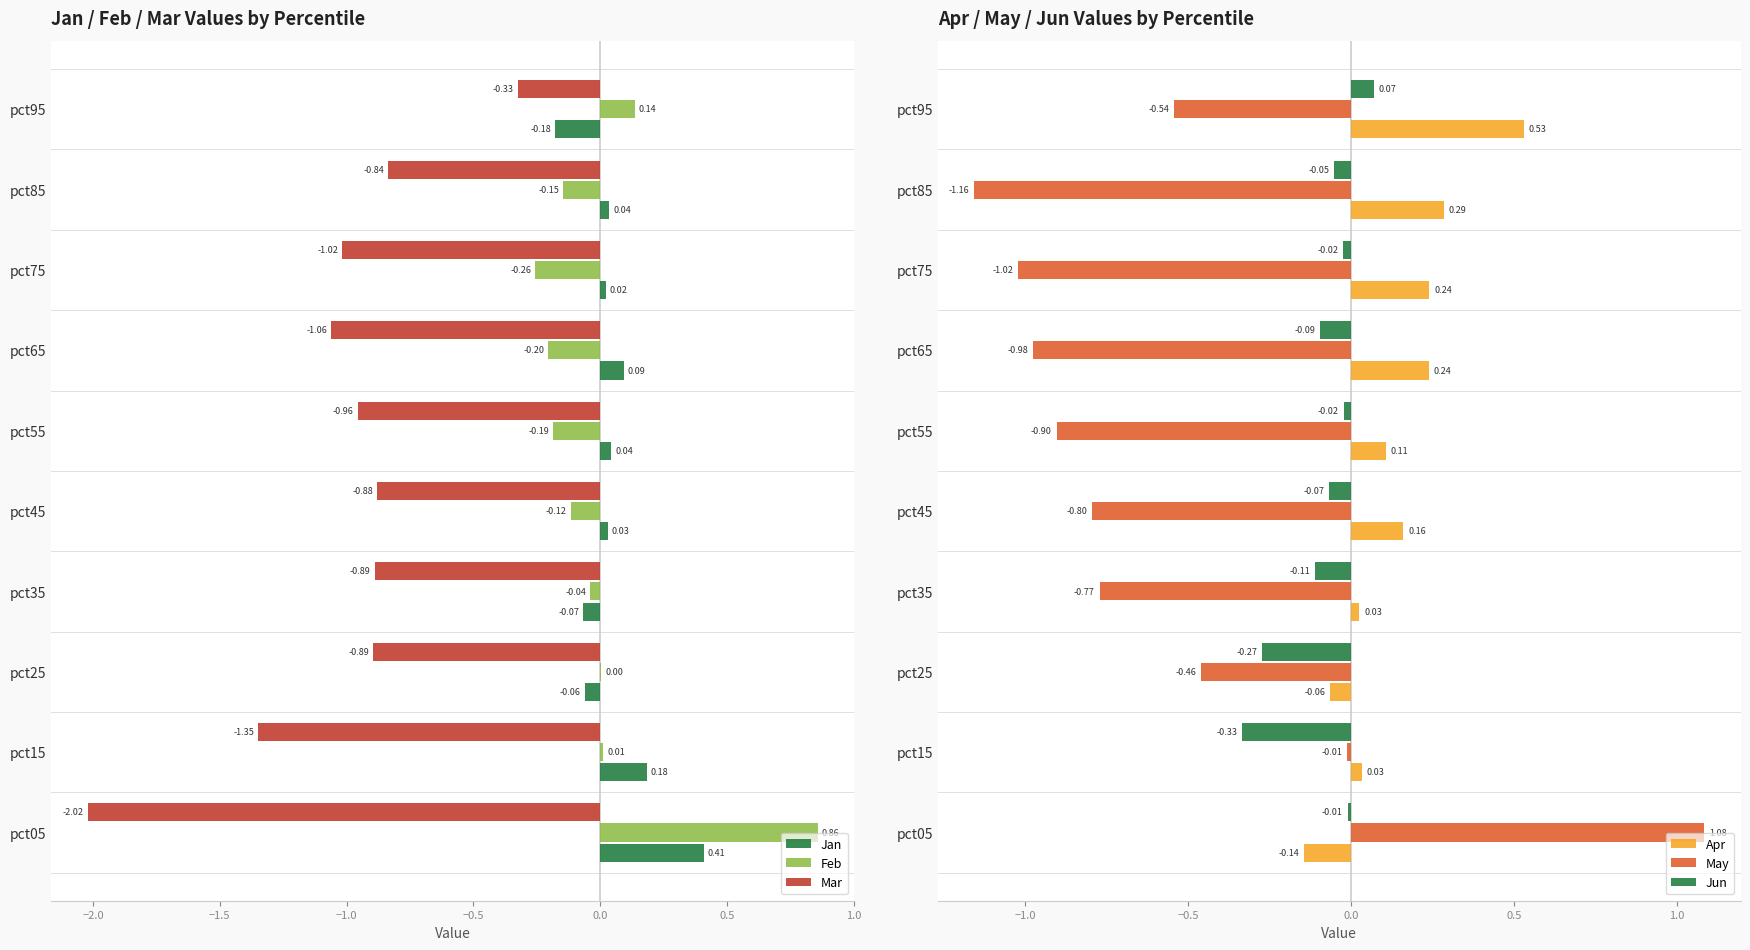

What is the sum of the Mar values at pct45 and pct35?

-1.8